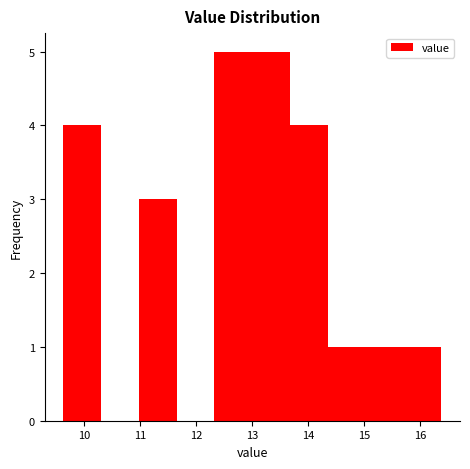

Reading left to right, list every bar in this chart as the range it spans on the x-axis followed by its height. Neither the bar edges nor the heights are printed on the chart, so give them approximately, as read against the axes.

9.6 to 10.3: 4
10.3 to 11.0: 0
11.0 to 11.7: 3
11.7 to 12.3: 0
12.3 to 13.0: 5
13.0 to 13.7: 5
13.7 to 14.3: 4
14.3 to 15.0: 1
15.0 to 15.7: 1
15.7 to 16.4: 1